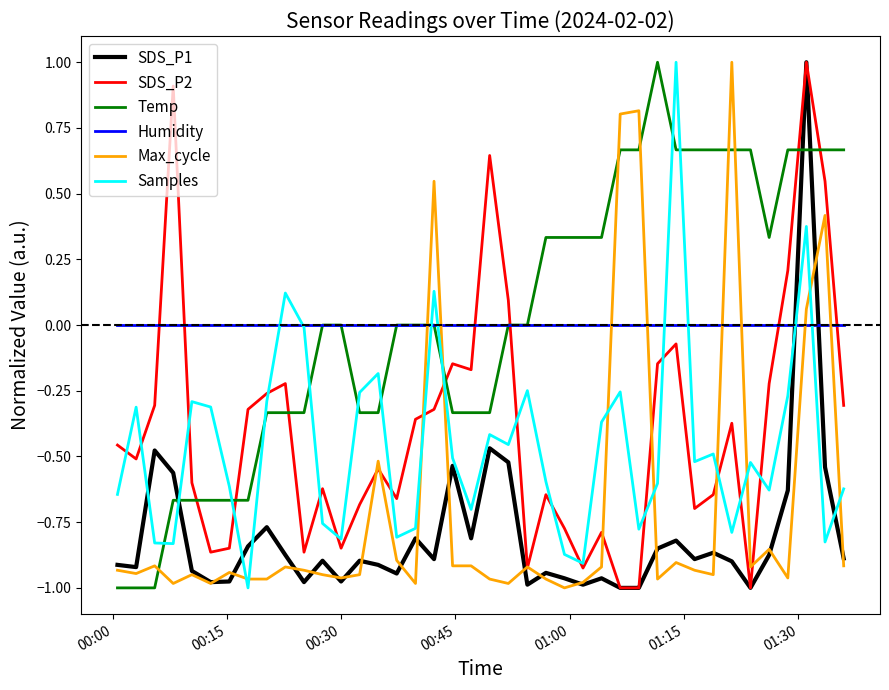

How many times do Temp and Max_cycle cross each other?

7